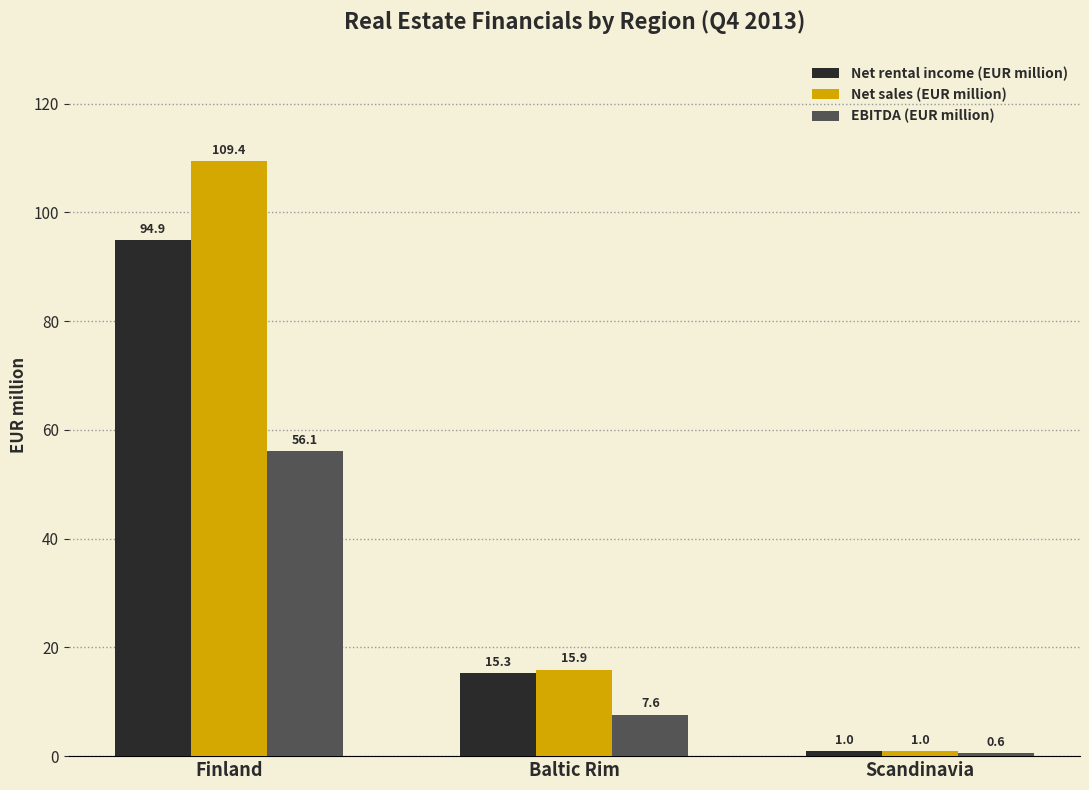

Rank the series by their maximum value, from highest to lowest.

Net sales (EUR million), Net rental income (EUR million), EBITDA (EUR million)